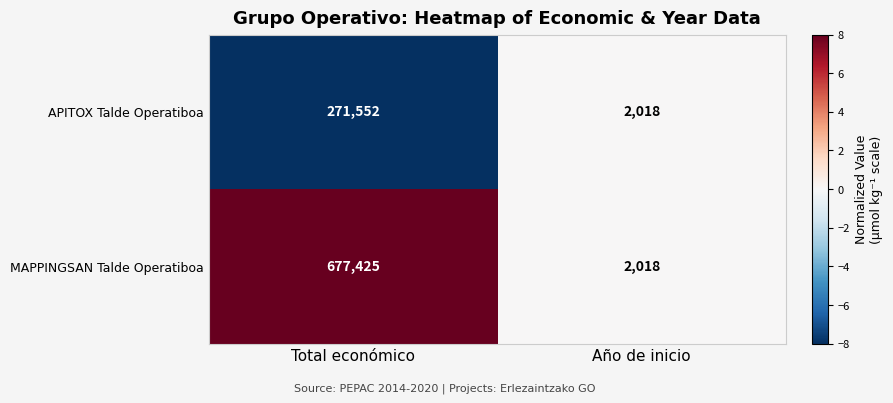

Which label corresponds to the smallest value in the chart?

Año de inicio